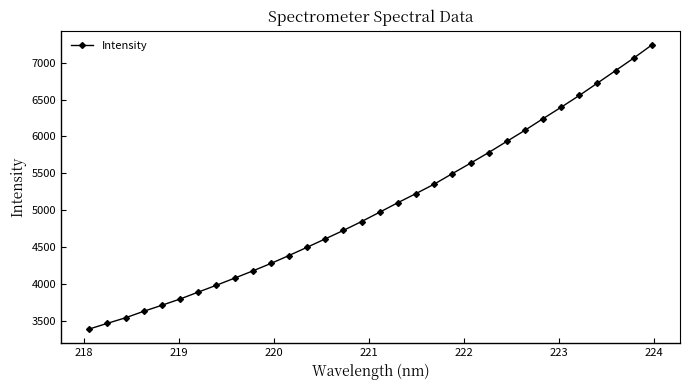

What is the average value?

5054.6